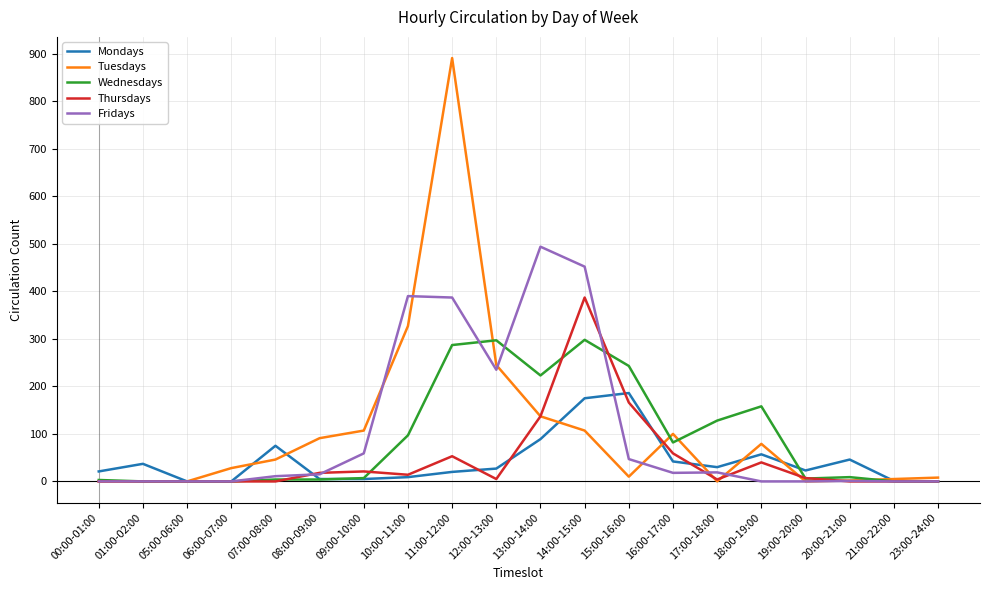

Rank the series by their maximum value, from highest to lowest.

Tuesdays, Fridays, Thursdays, Wednesdays, Mondays